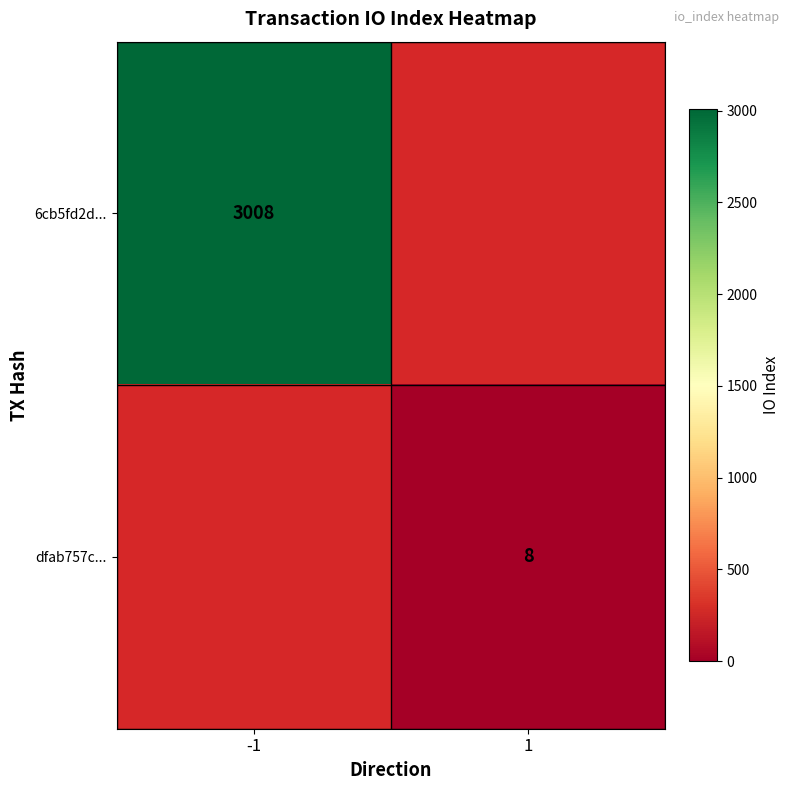

The dfab757c... series shows 8 at 1. True or false?

True